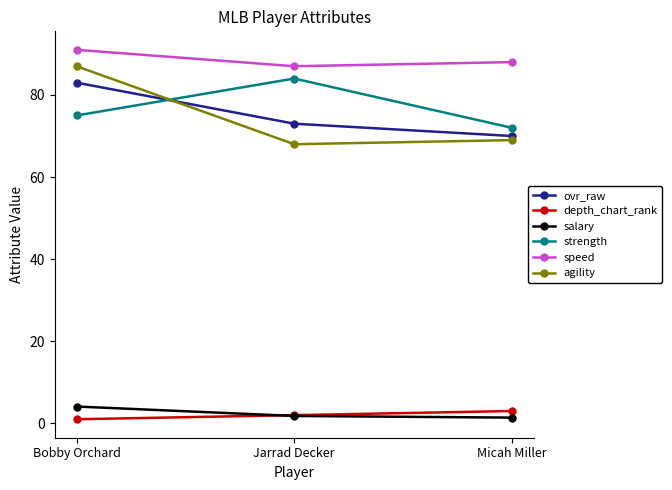

Where is ovr_raw nearest to the value 76?

Jarrad Decker